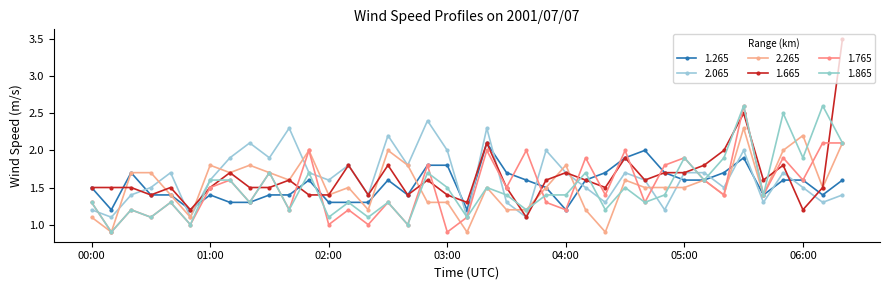

Which label corresponds to the largest value in the chart?

06:20